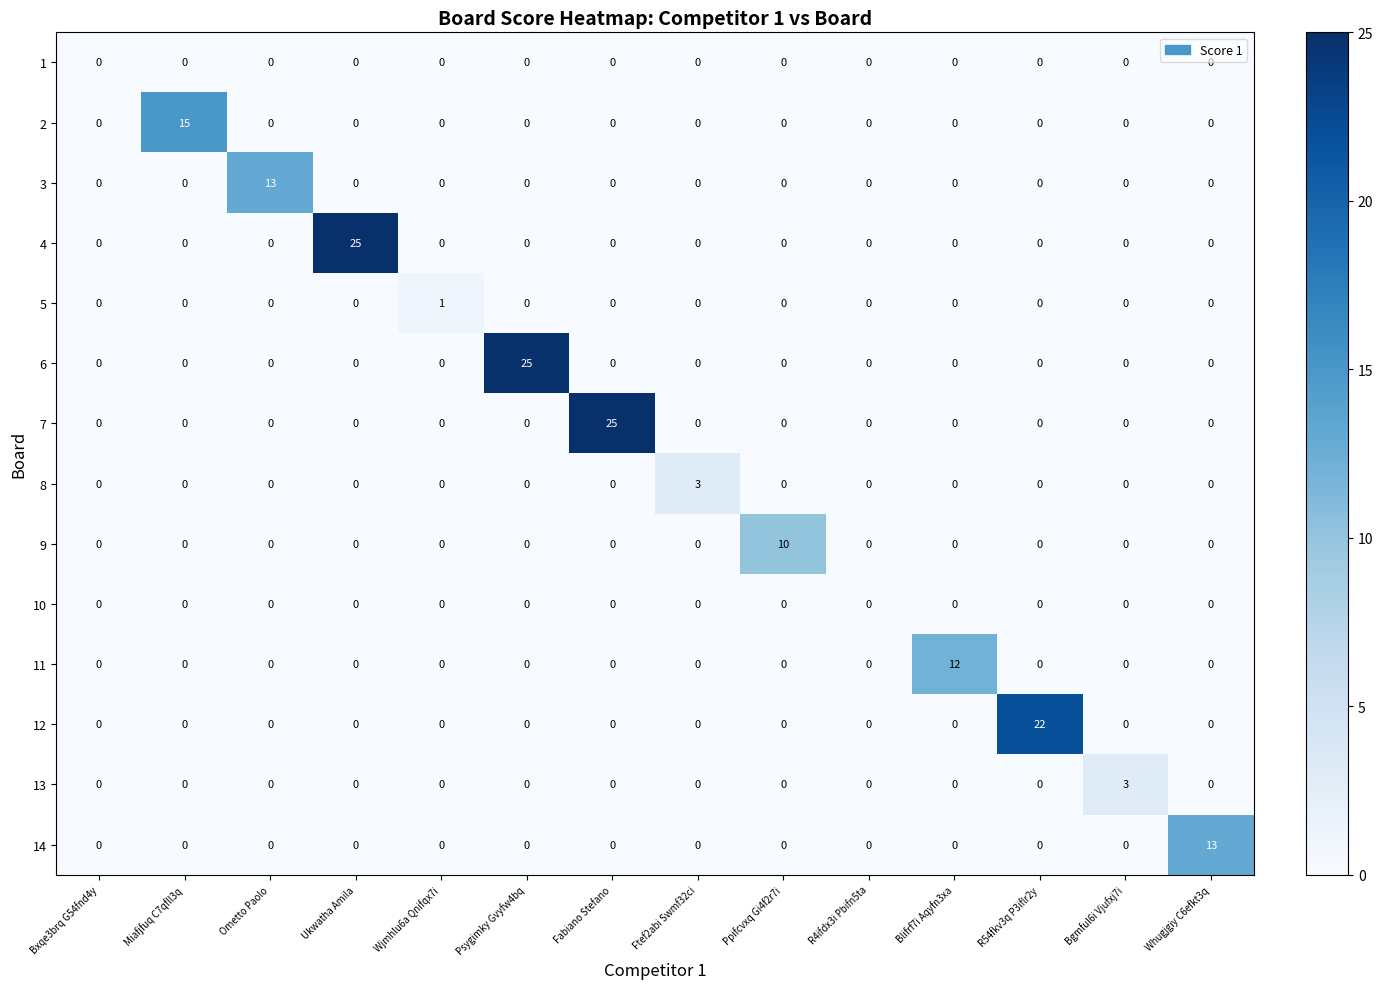

What is the greatest value displayed?

25